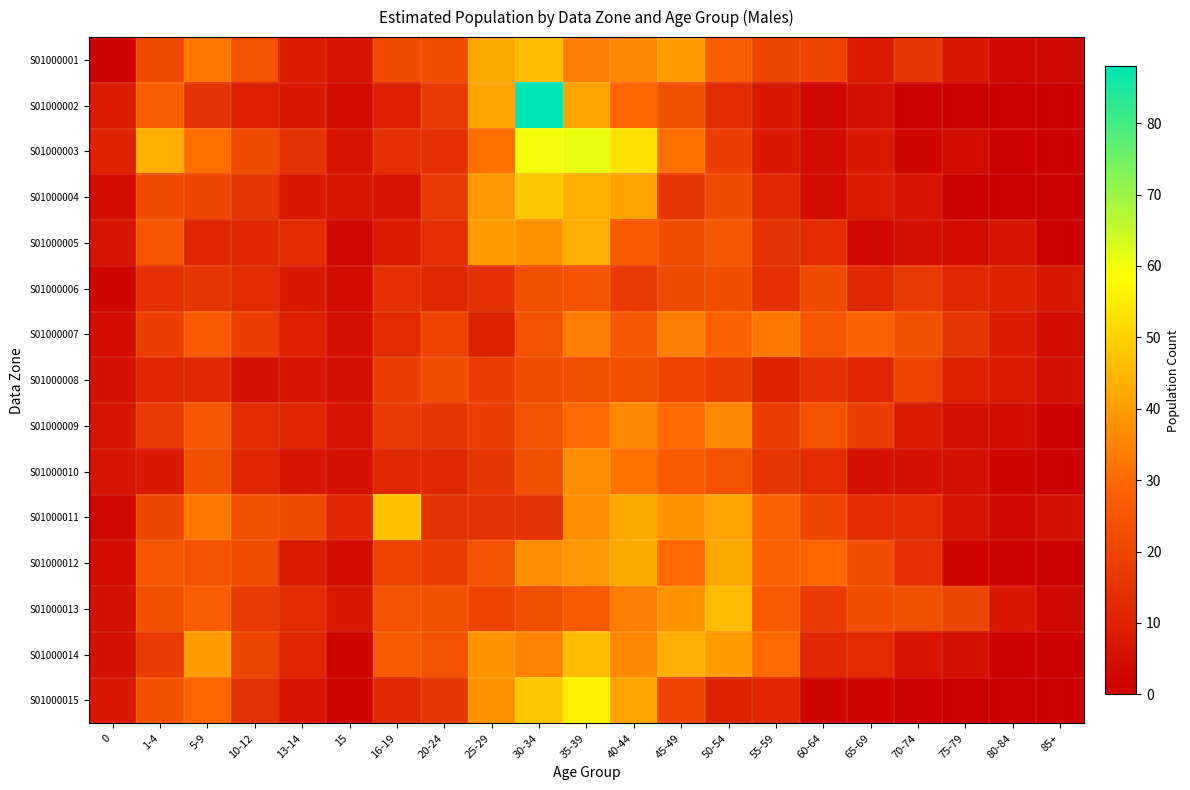

What is the spread (max minus min) of values at 5-9?

29